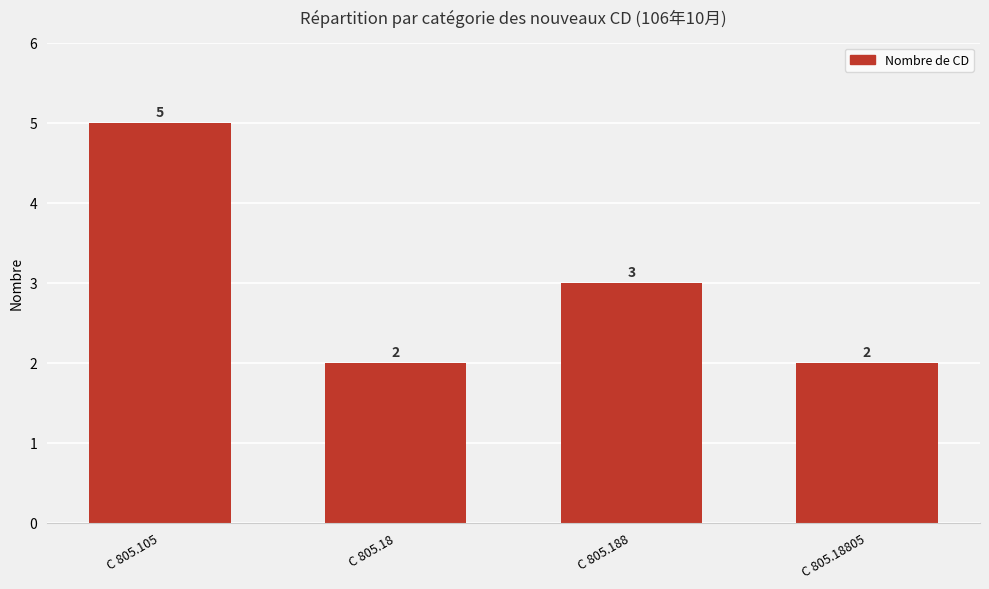

What is the label of the 2nd bar from the left?

C 805.18